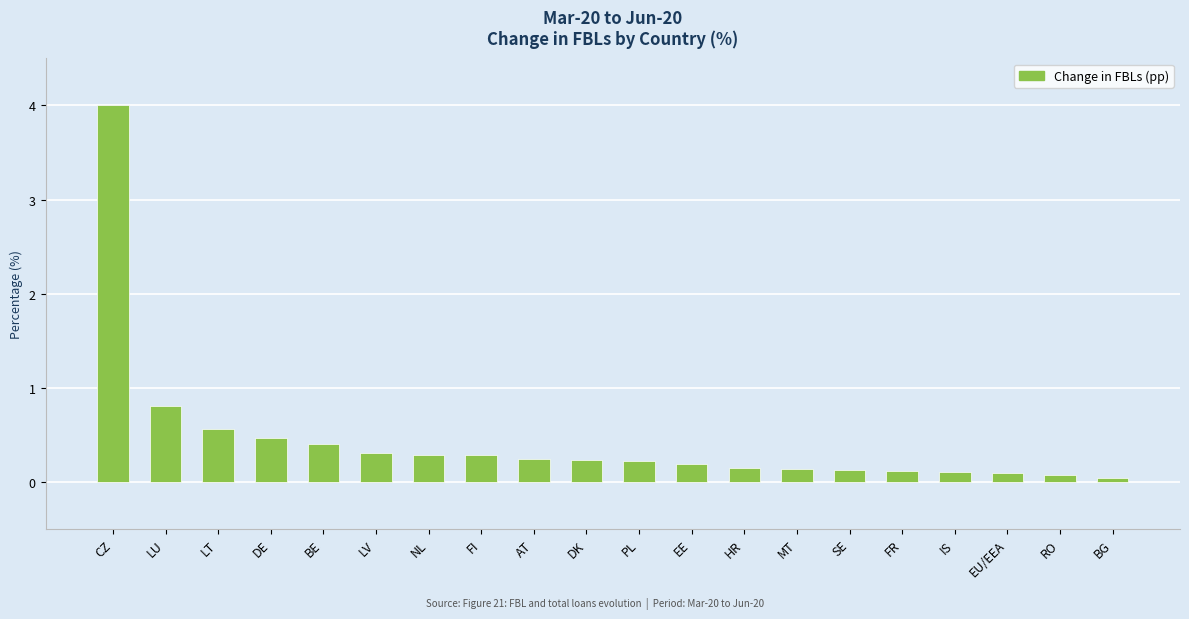

What value does the data have at CZ?

4.0